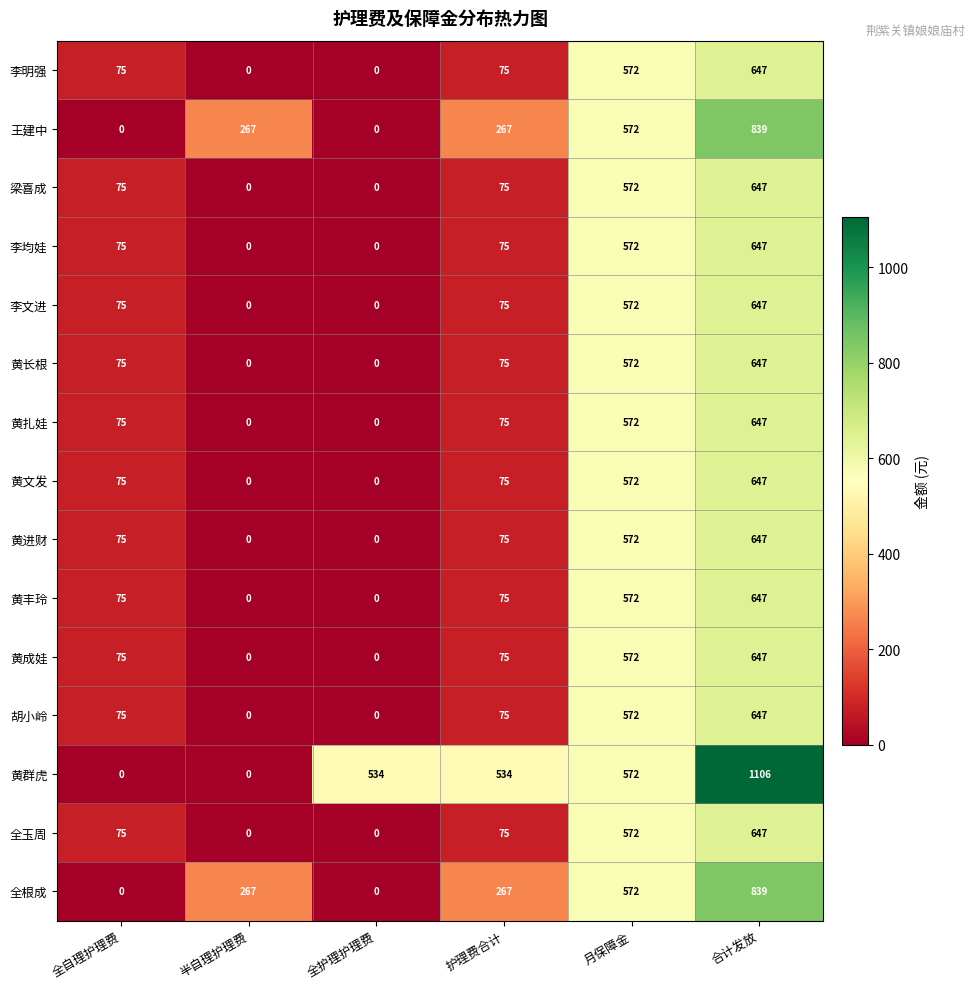

What is the maximum value for 黄文发?

647